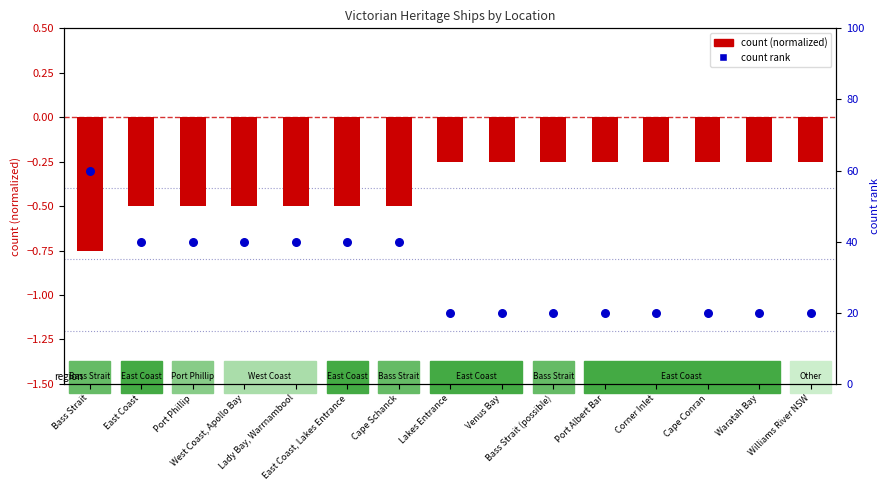

What is the total value across all series at Venus Bay?

19.8